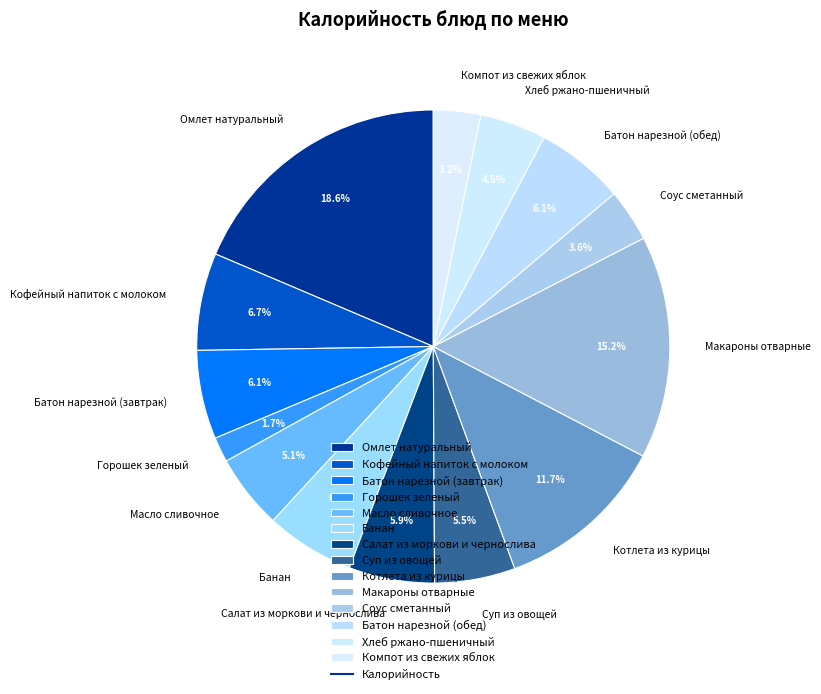

To the nearest percent, what portion does Кофейный напиток с молоком represent?

7%